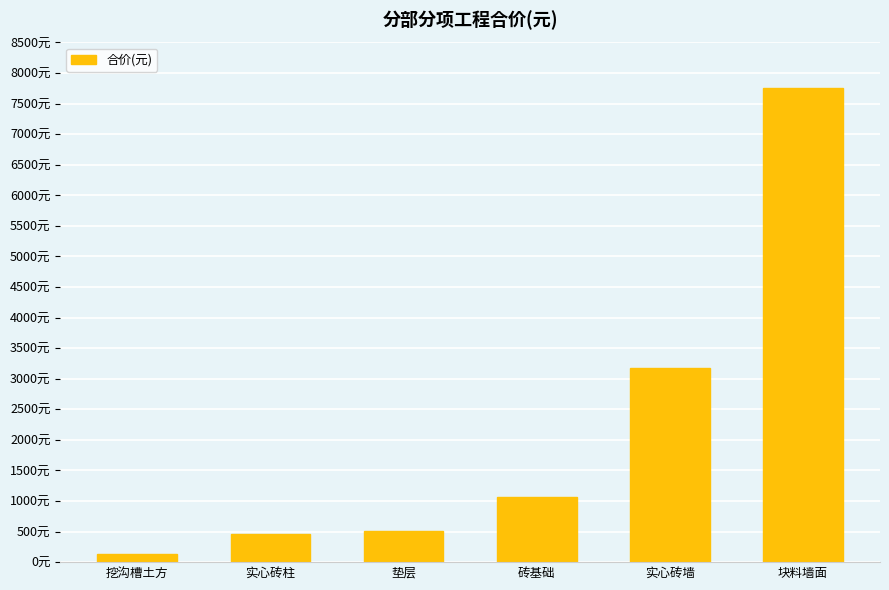

The value at 垫层 is 511.3. True or false?

True